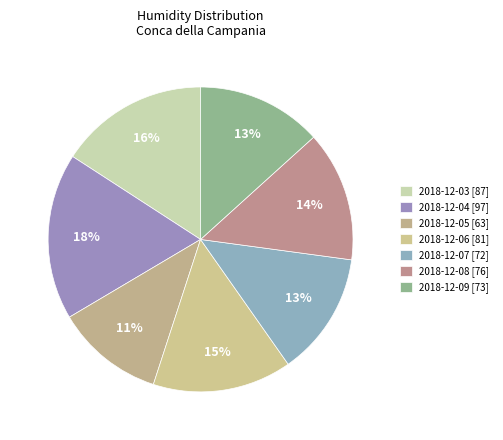

Count the number of slices in the pie.

7